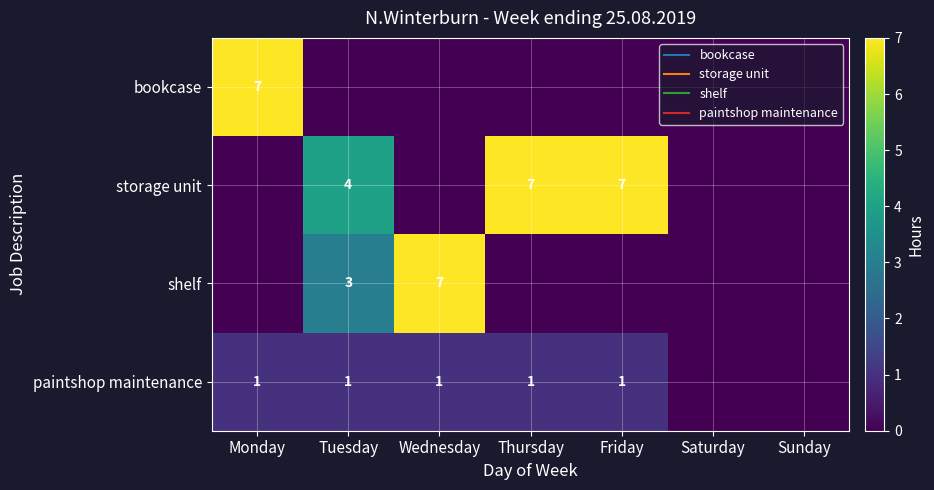

What is the sum of all shelf values?

10